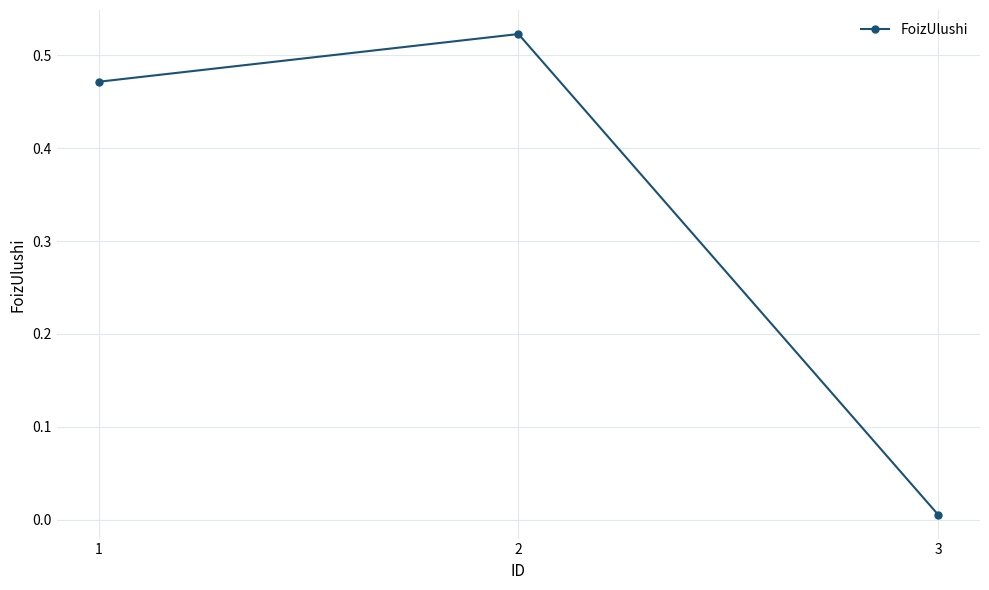

Where is the data nearest to the value 0?

3